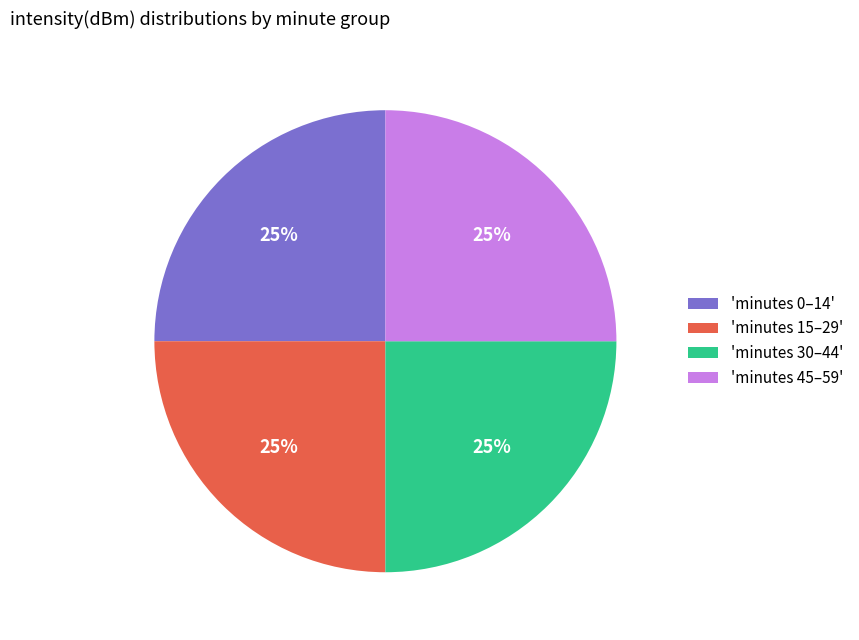

Is it true that 'minutes 45–59' is 25% of the pie?

True